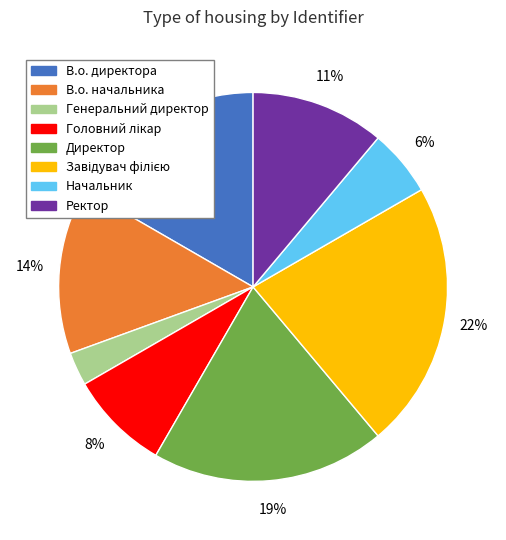

How many segments does this pie chart have?

8